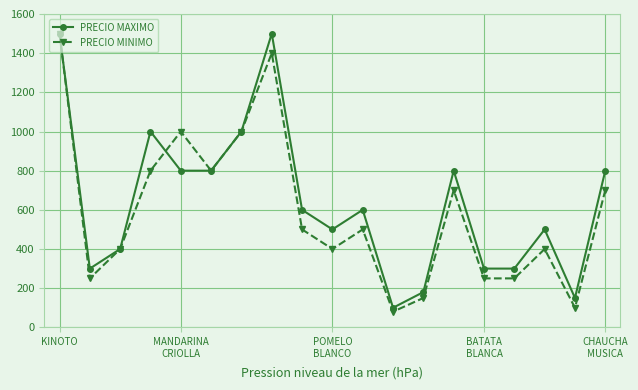

What is the value of the PRECIO MAXIMO point at the 5th from the left?

800